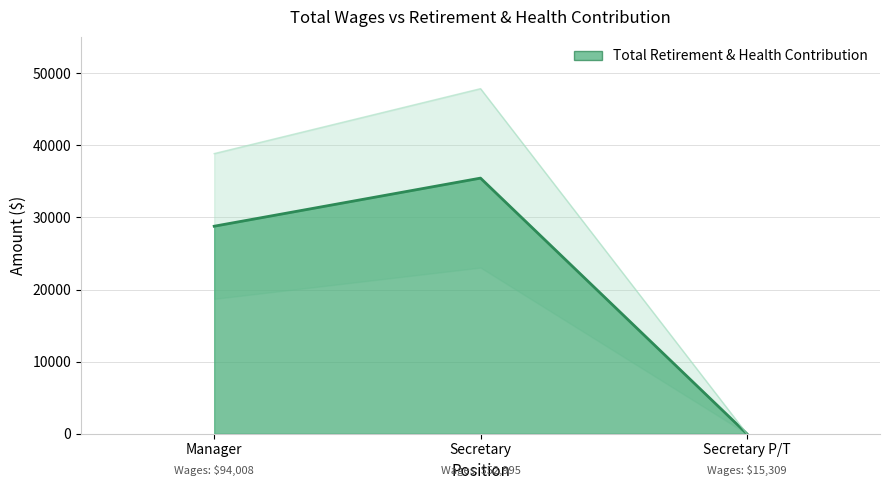

Rank the categories by value from highest to lowest.

Secretary, Manager, Secretary P/T